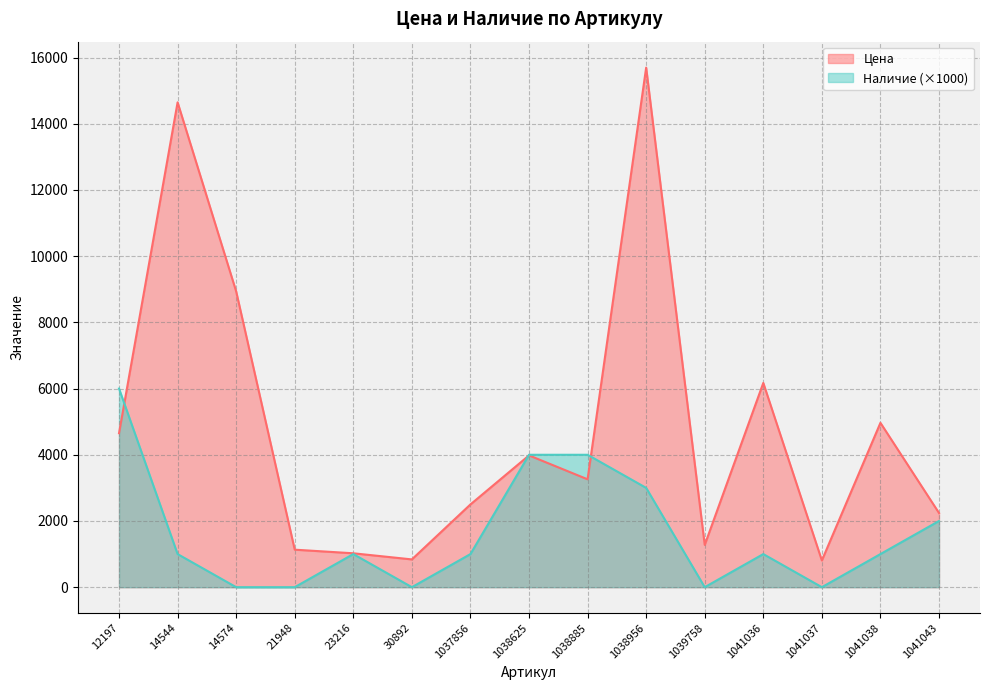

What is the sum of all Цена values?

72125